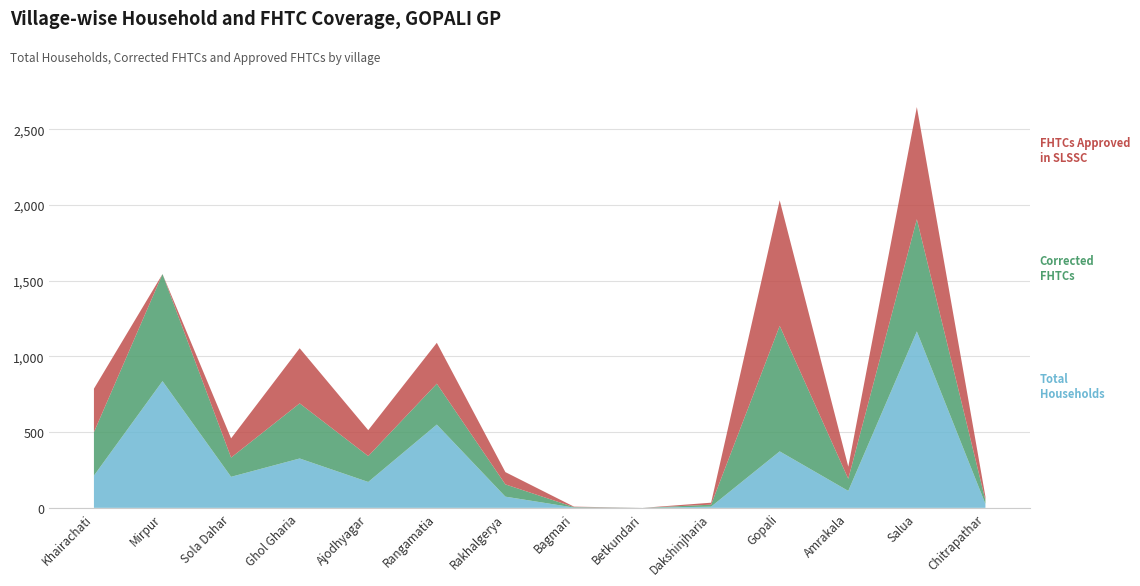

Reading right to left, transcribe all the data shown in this chart.

Total Households: Chitrapathar=26	Salua=1165	Amrakala=112	Gopali=373	Dakshinjharia=8	Betkundari=0	Bagmari=2	Rakhalgerya=74	Rangamatia=550	Ajodhyagar=171	Ghol Gharia=326	Sola Dahar=205	Mirpur=837	Khairachati=213
Corrected FHTCs: Chitrapathar=24	Salua=741	Amrakala=80	Gopali=829	Dakshinjharia=13	Betkundari=0	Bagmari=3	Rakhalgerya=81	Rangamatia=270	Ajodhyagar=171	Ghol Gharia=364	Sola Dahar=127	Mirpur=707	Khairachati=287
FHTCs approved in SLSSC: Chitrapathar=24	Salua=741	Amrakala=80	Gopali=829	Dakshinjharia=13	Betkundari=0	Bagmari=3	Rakhalgerya=81	Rangamatia=270	Ajodhyagar=171	Ghol Gharia=364	Sola Dahar=127	Mirpur=0	Khairachati=287